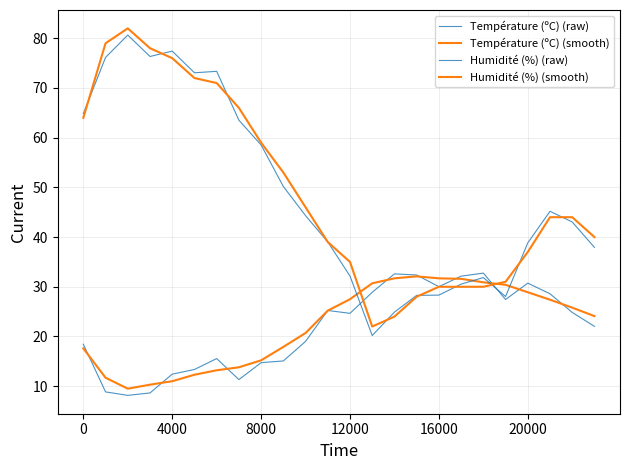

Does the chart have visible grid lines?

Yes